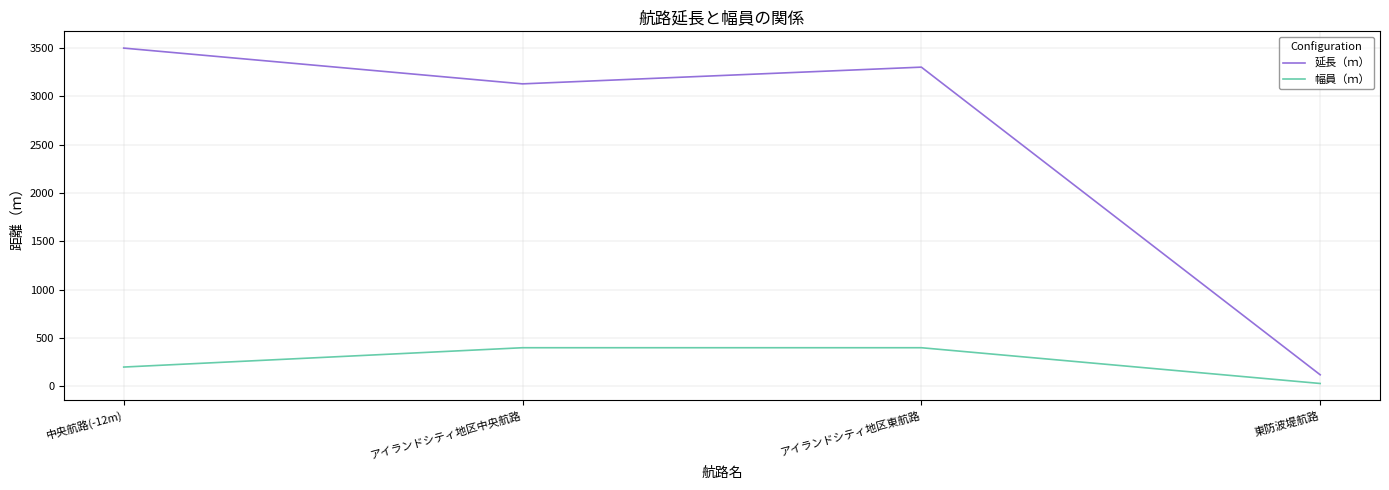

Is the value of 幅員（ｍ） at アイランドシティ地区東航路 greater than the value of 延長（ｍ） at 中央航路(-12m)?

No